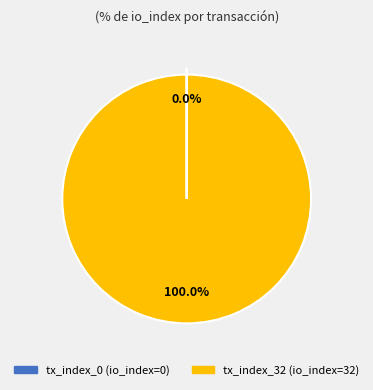

Is there a majority slice in this chart?

Yes